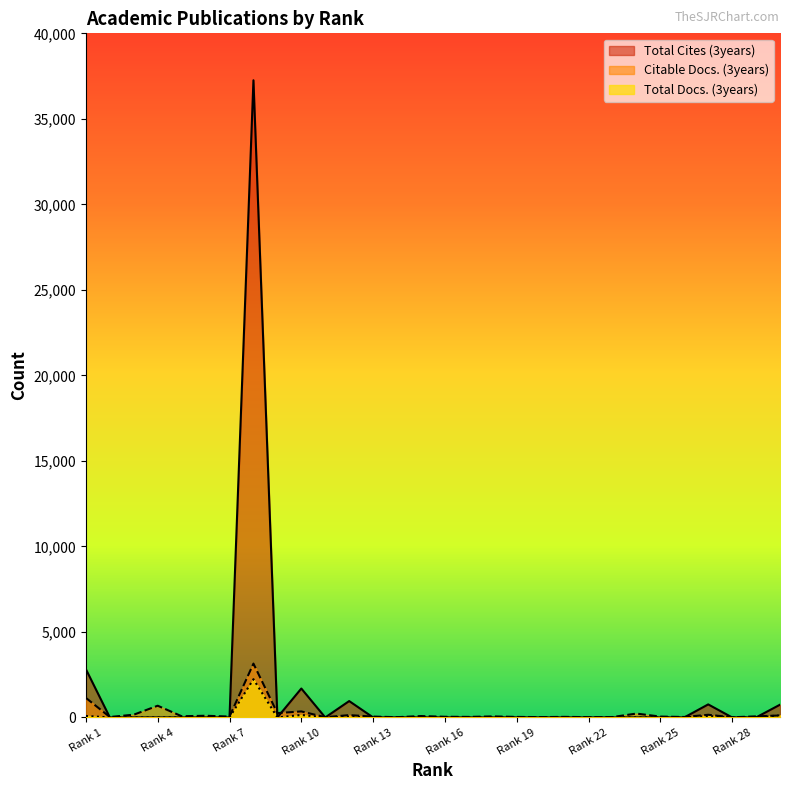

Which series has the largest range (max minus min)?

Total Cites (3years)